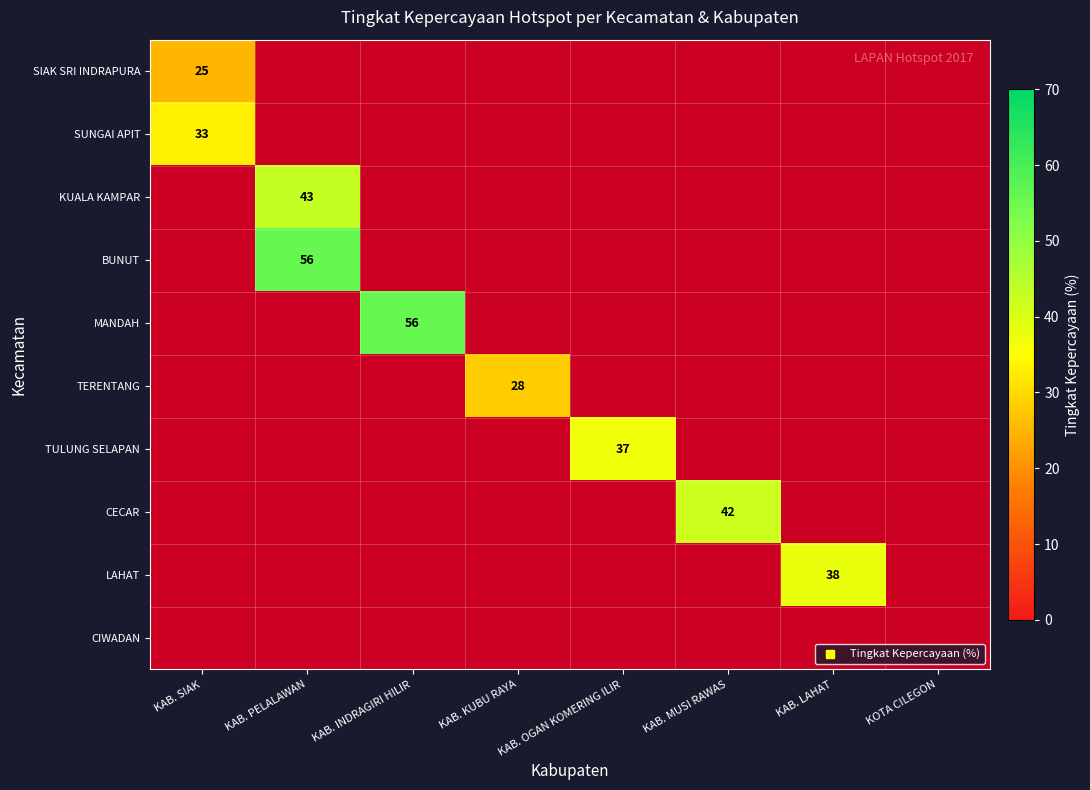

Between KAB. MUSI RAWAS and KAB. SIAK, which is larger?

KAB. SIAK